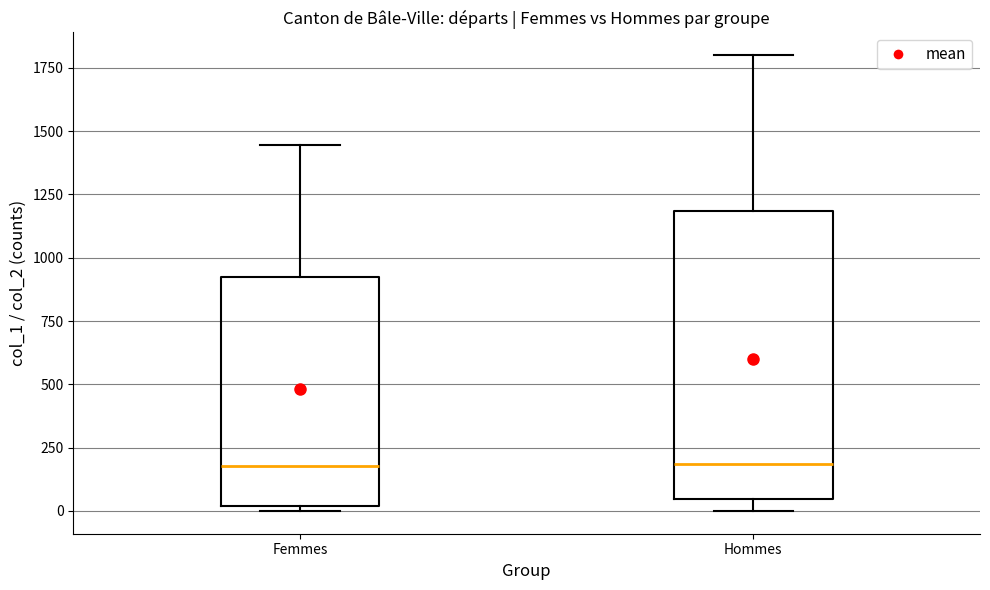

Reading left to right, transcribe this box plot: for each box, give where its median line is, the range the box spans, and where its two whiskers end, as read against the y-axis. The values are not printed on the chart, so give them approximately, as read against the axis.

Femmes: median 200, box 0 to 900, whiskers 0 (just below the box's lower edge) to 1450
Hommes: median 200, box 50 to 1200, whiskers 0 to 1800